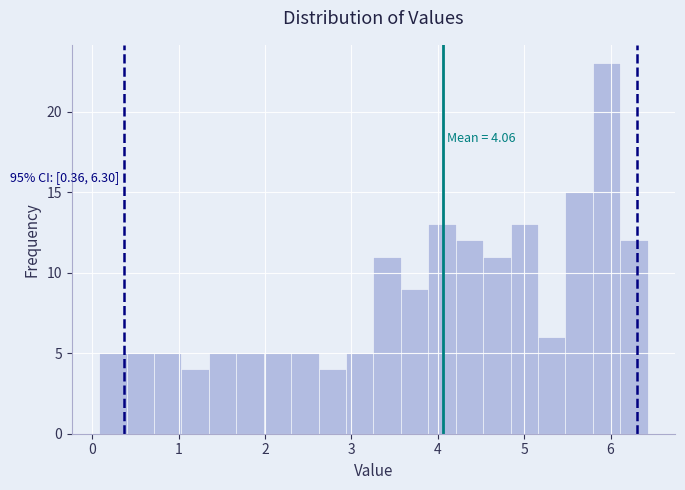

Read against the x-axis, roughly where is the centre of the tallest bar?

6.0